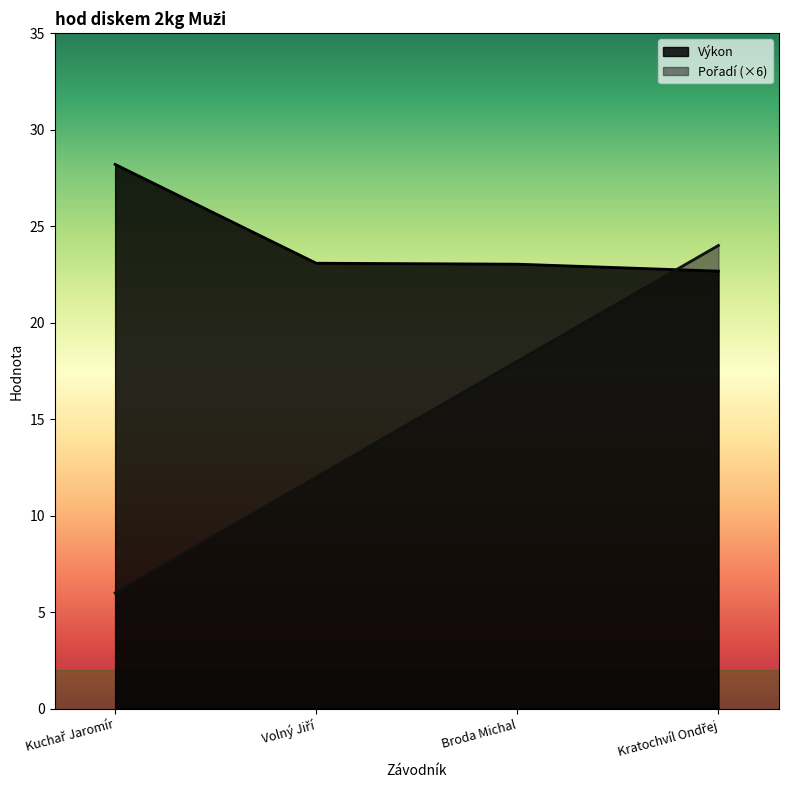

True or false: Pořadí has more than 0 interior local peaks.

False